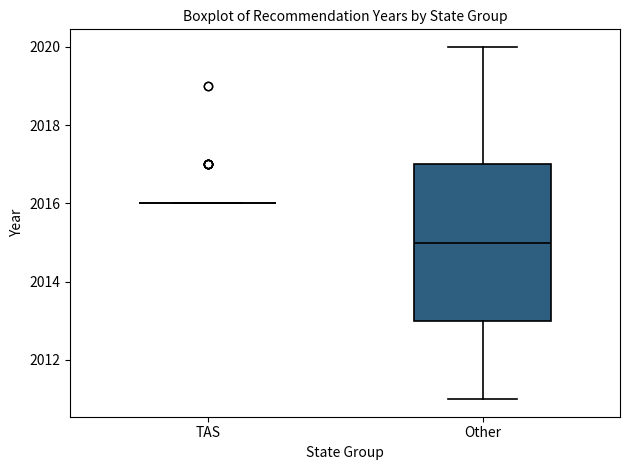

Reading left to right, transcribe this box plot: for each box, give where its median line is, the range the box spans, and where its two whiskers end, as read against the y-axis. The values are not printed on the chart, so give them approximately, as read against the axis.

TAS: box collapsed to a line at 2016, whiskers 2016 to 2016
Other: median 2015, box 2013 to 2017, whiskers 2011 to 2020